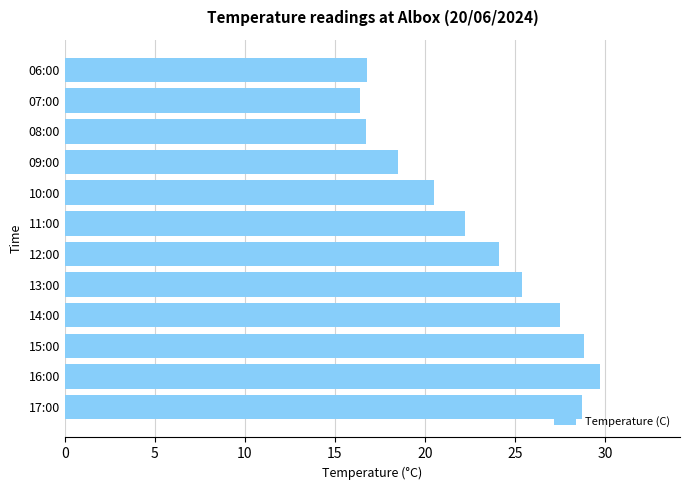

How many categories are shown in the chart?

12